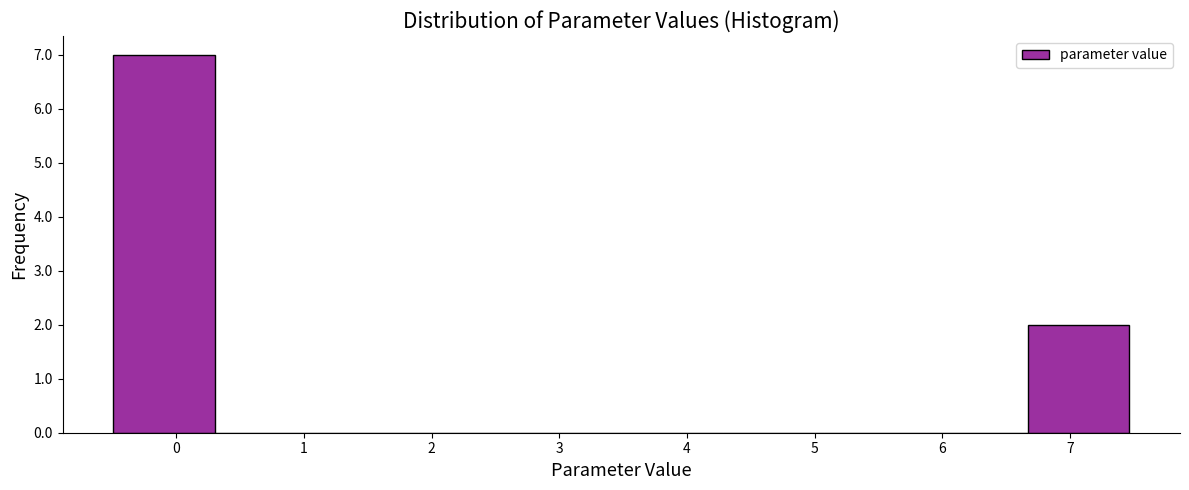

Reading left to right, list every bar in this chart as the range it spans on the x-axis followed by its height. Neither the bar edges nor the heights are printed on the chart, so give them approximately, as read against the axes.

-0.5 to 0.3: 7
0.3 to 1.1: 0
1.1 to 1.9: 0
1.9 to 2.7: 0
2.7 to 3.5: 0
3.5 to 4.3: 0
4.3 to 5.1: 0
5.1 to 5.9: 0
5.9 to 6.7: 0
6.7 to 7.5: 2